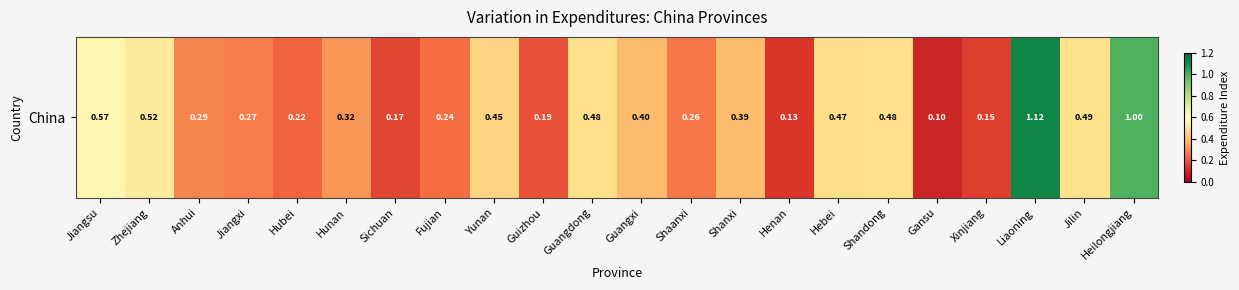

The value at Hunan is 0.3. True or false?

True